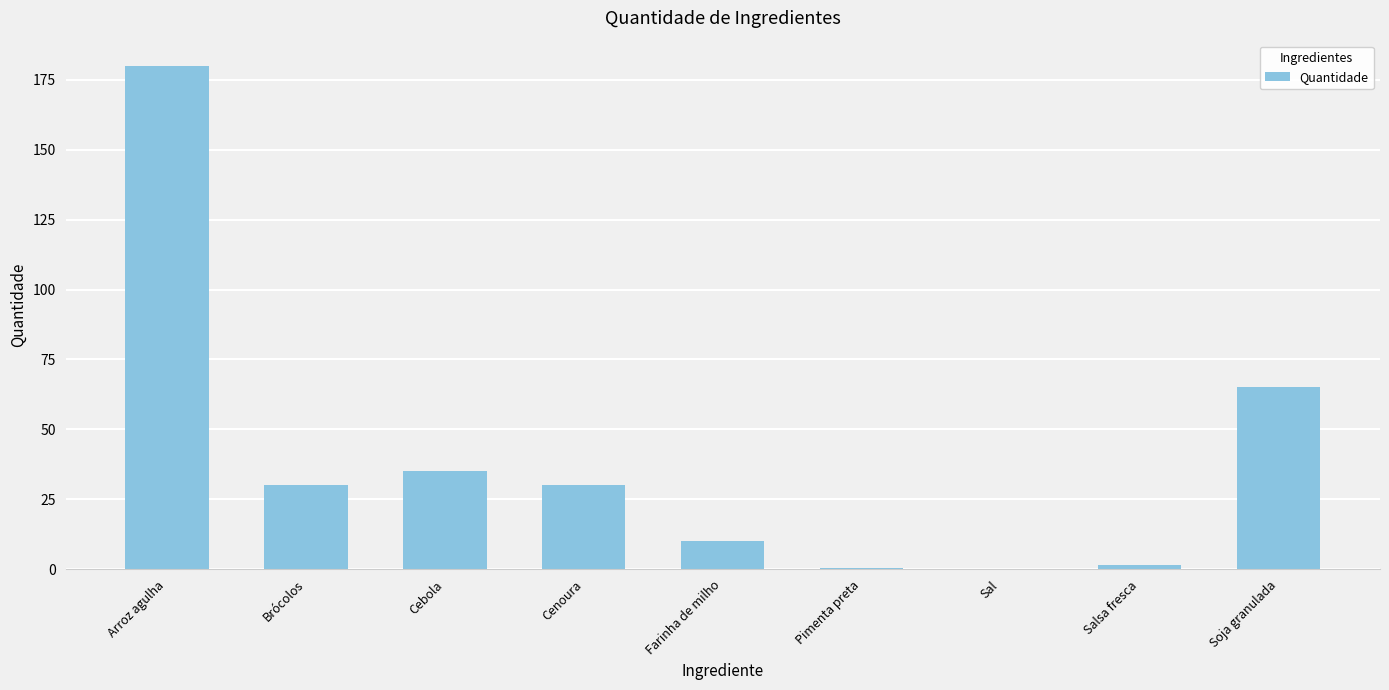

Which label corresponds to the largest value in the chart?

Arroz agulha